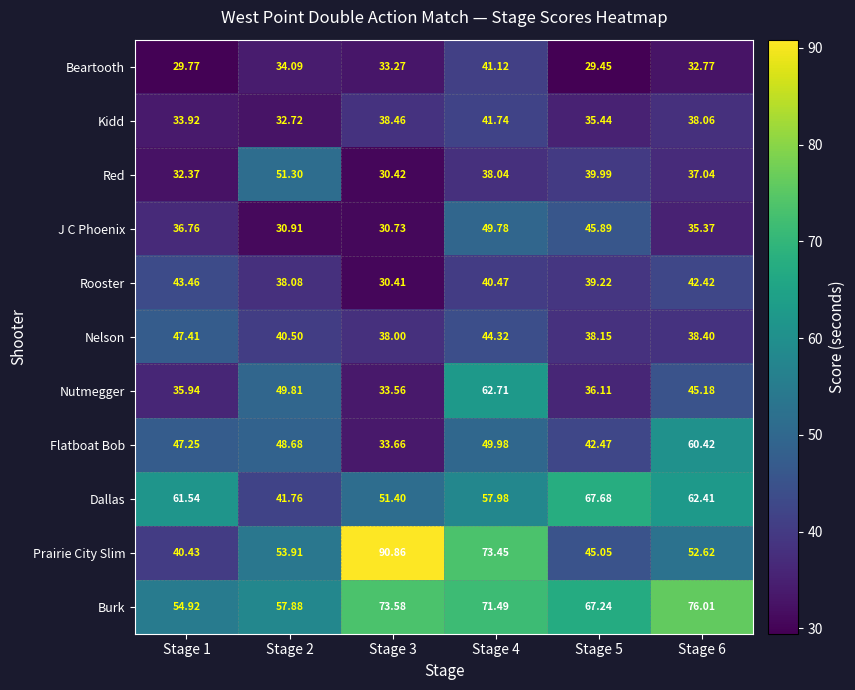

Which series has the largest range (max minus min)?

Prairie City Slim